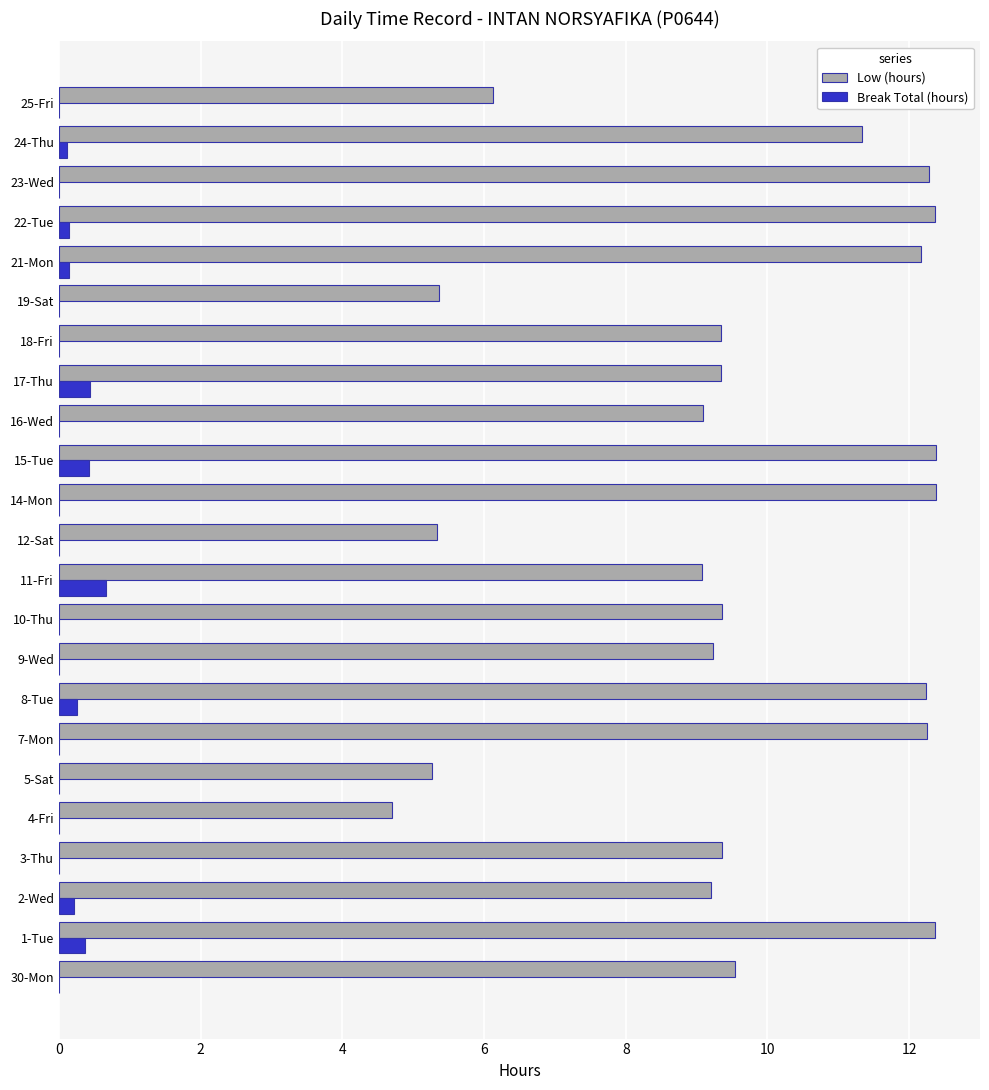

Is it true that Low (hours) equals 9.1 at 11-Fri?

True